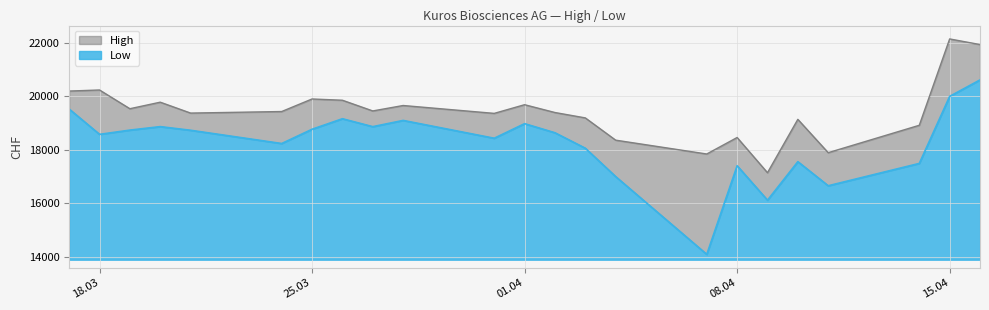

How many interior local valleys does the Low series have?

7